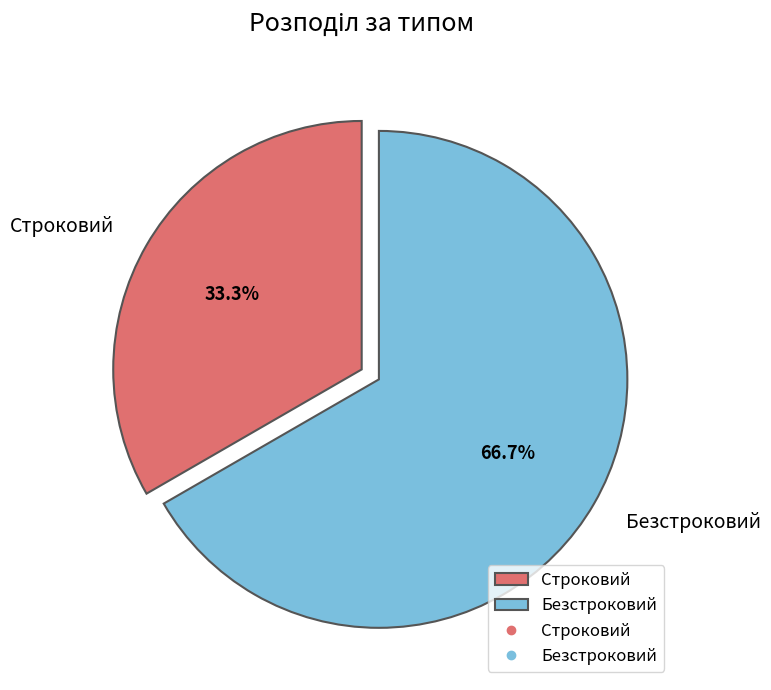

What percentage do Строковий and Безстроковий together represent?

100.0%